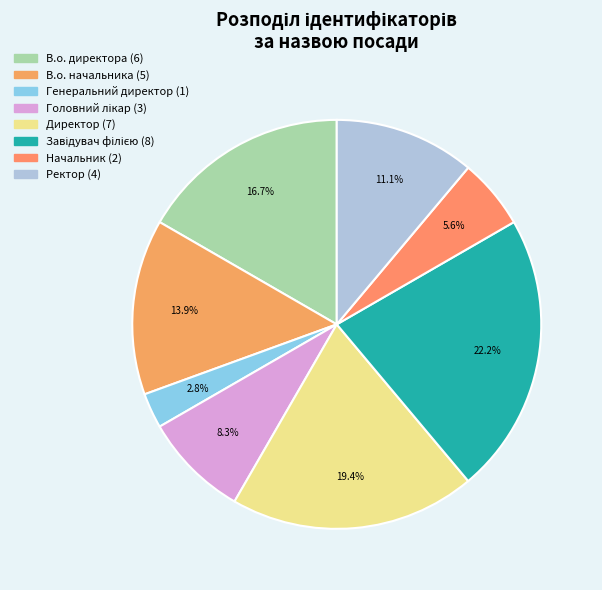

To the nearest percent, what is the difference between the largest and smallest slice percentages?

19%